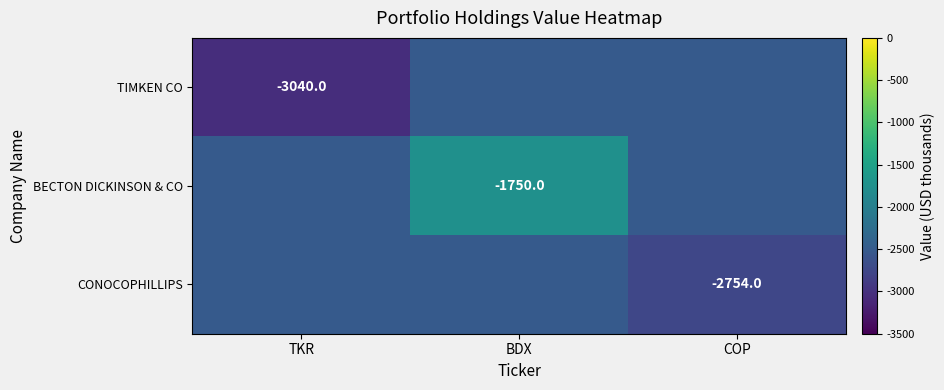

At how many categories does at least one series exceed -2583?

3